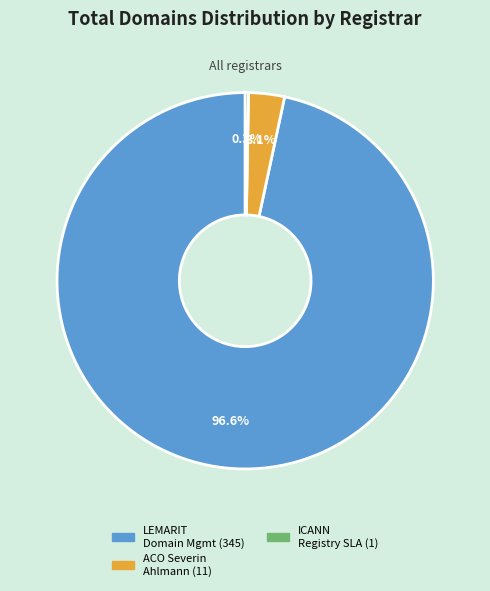

Does any single category account for the majority?

Yes